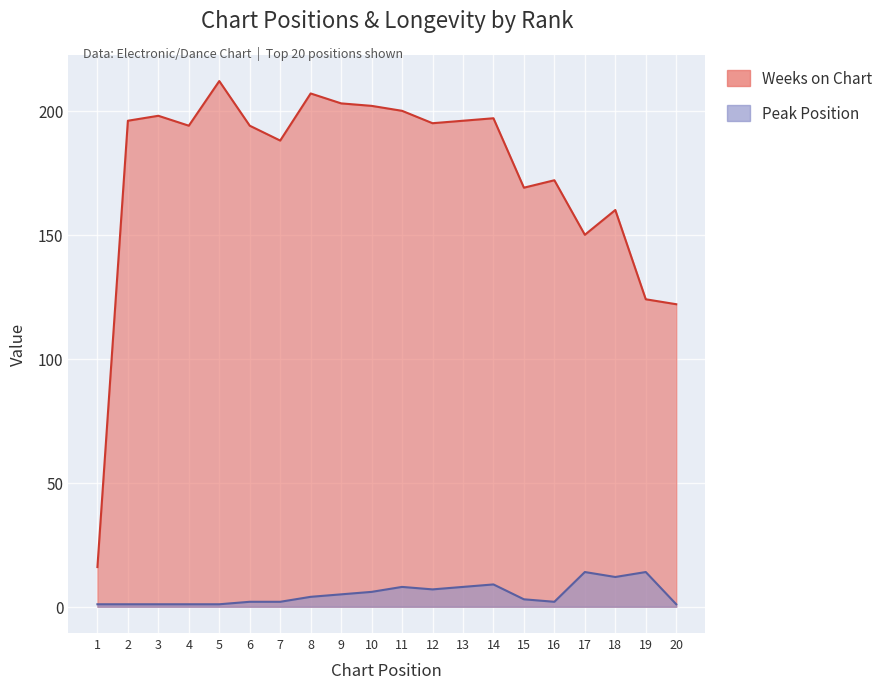

Which series changed the most between 6 and 11?

Peak Position